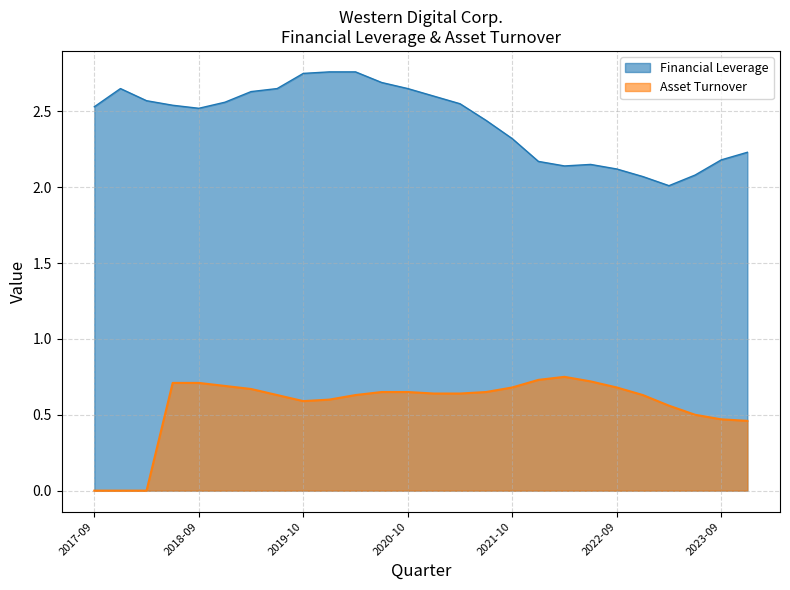

Does the chart display data point markers on the line(s)?

No